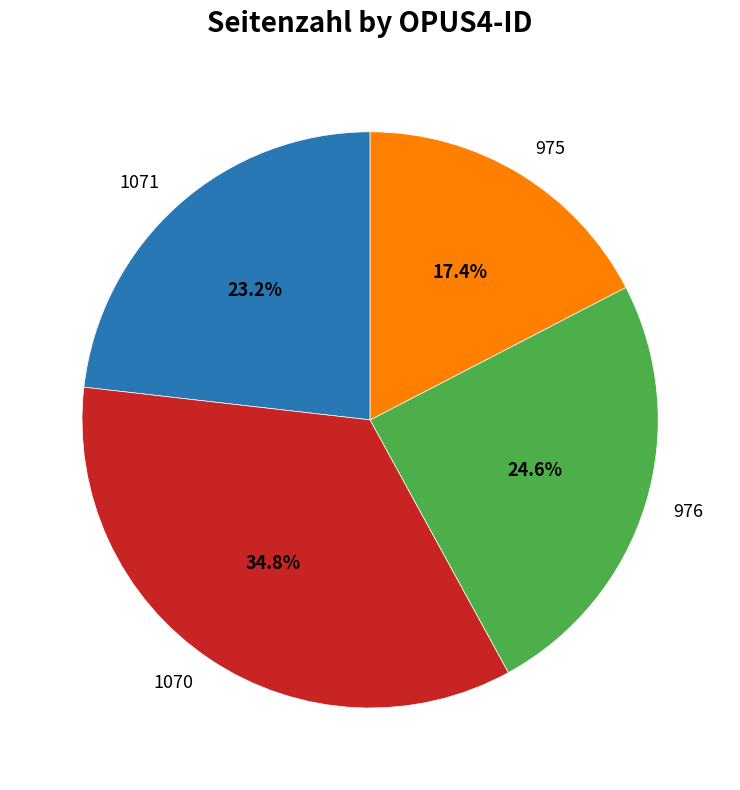

Does any single category account for the majority?

No